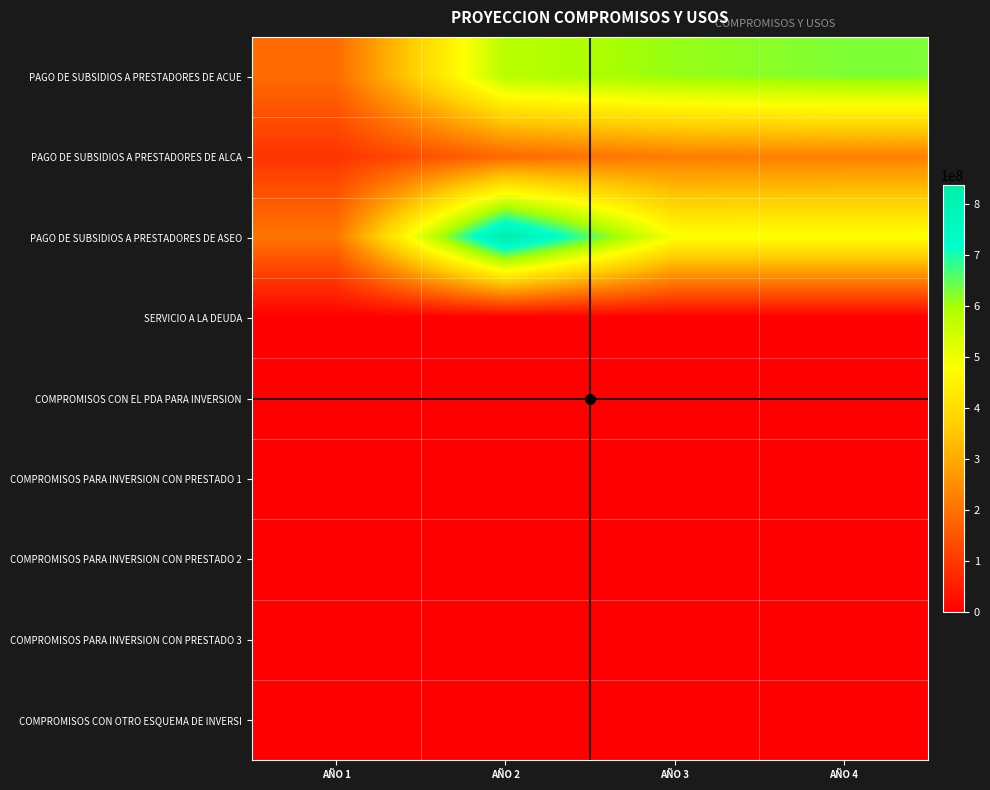

List the series in order of their peak value, highest first.

PAGO DE SUBSIDIOS A PRESTADORES DE ASEO, PAGO DE SUBSIDIOS A PRESTADORES DE ACUE, PAGO DE SUBSIDIOS A PRESTADORES DE ALCA, SERVICIO A LA DEUDA, COMPROMISOS CON EL PDA PARA INVERSION, COMPROMISOS PARA INVERSION CON PRESTADO 1, COMPROMISOS PARA INVERSION CON PRESTADO 2, COMPROMISOS PARA INVERSION CON PRESTADO 3, COMPROMISOS CON OTRO ESQUEMA DE INVERSI